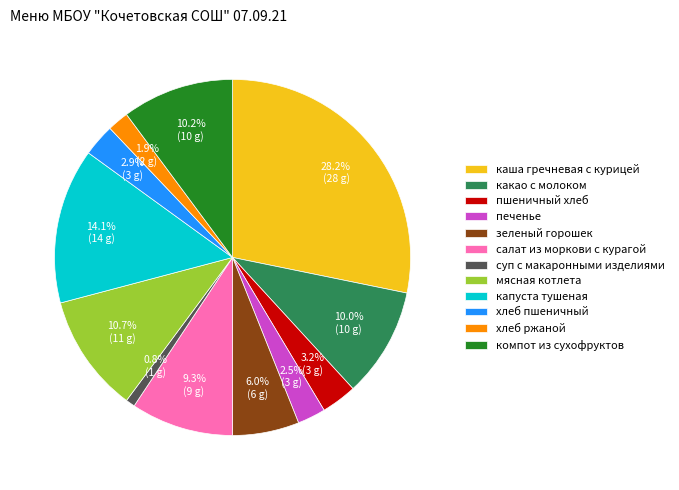

Which category has the biggest portion of the pie?

каша гречневая с курицей